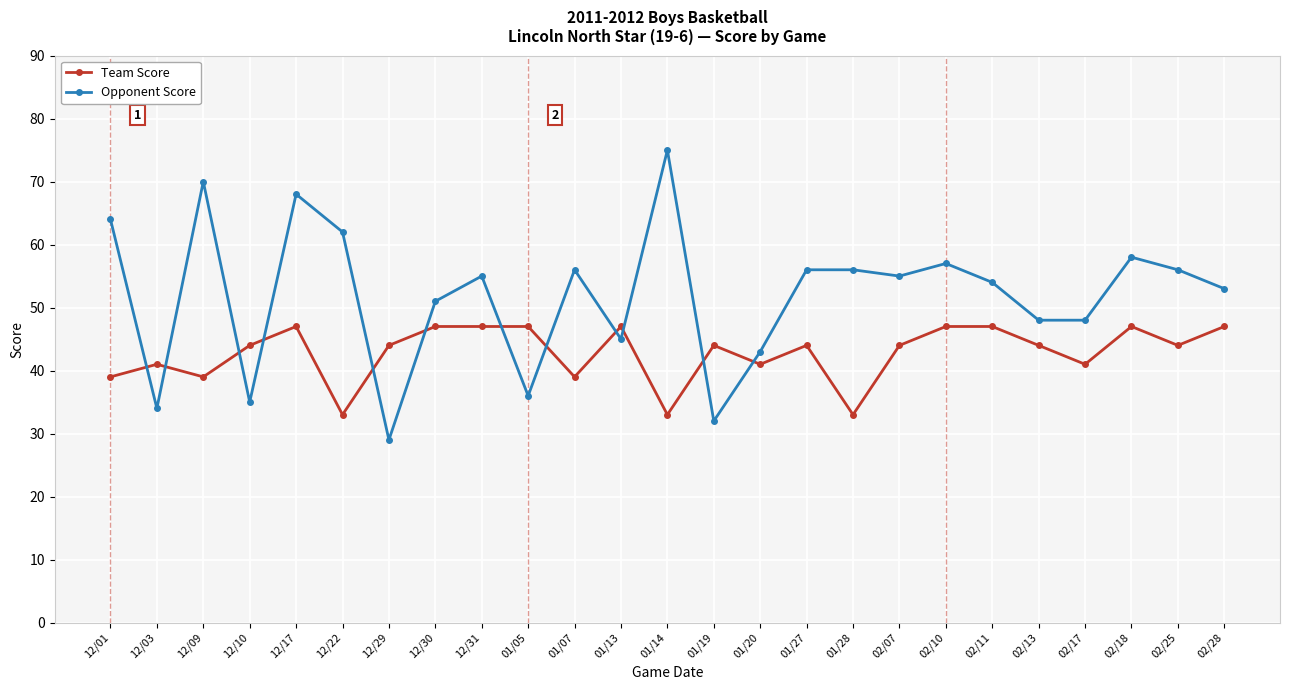

What is the label of the 18th point from the right?

12/30